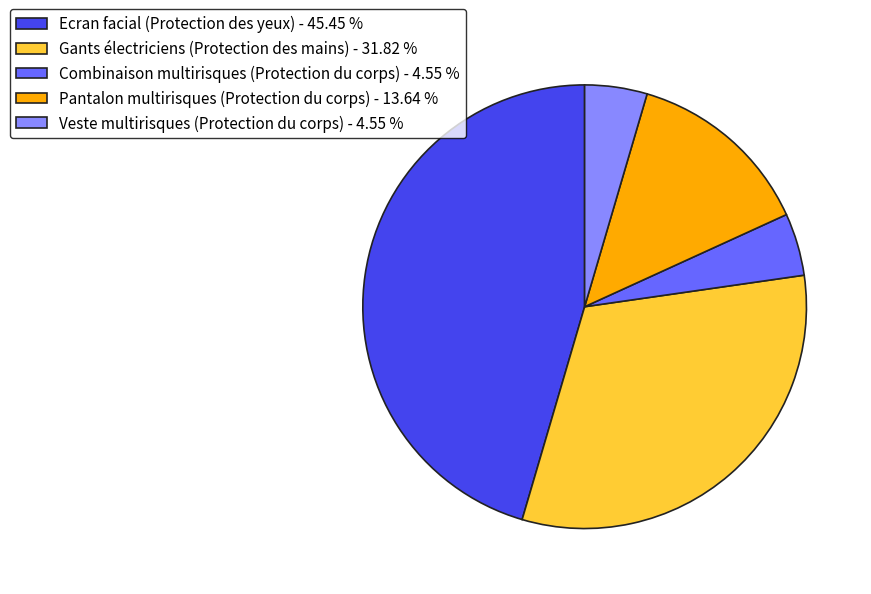

How many slices are in this pie chart?

5